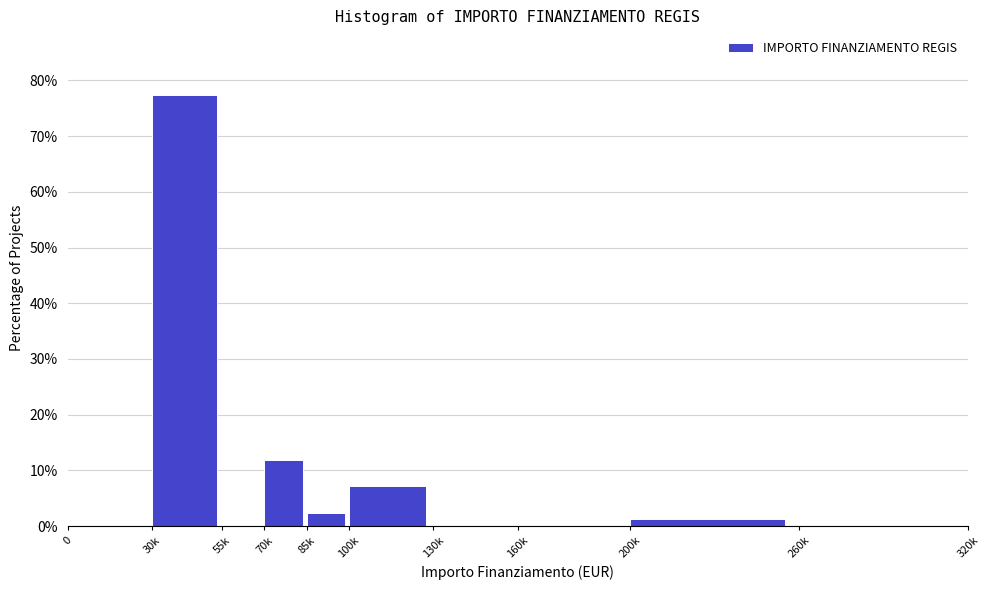

Reading left to right, list all the values displayed in this chart.

0=0.0	30k=77.4	55k=0.0	70k=11.9	85k=2.4	100k=7.1	130k=0.0	160k=0.0	200k=1.2	260k=0.0